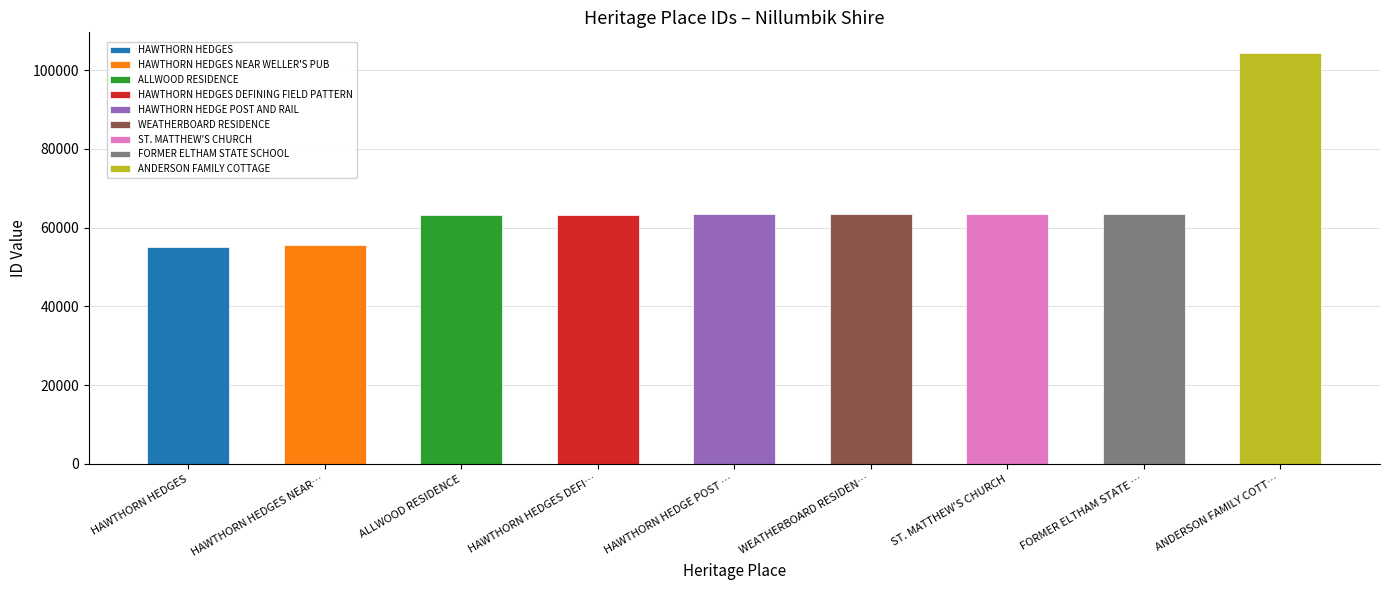

Rank the categories by value from lowest to highest.

HAWTHORN HEDGES, HAWTHORN HEDGES NEAR WELLER'S PUB, ALLWOOD RESIDENCE, HAWTHORN HEDGES DEFINING FIELD PATTERN, HAWTHORN HEDGE POST AND RAIL, WEATHERBOARD RESIDENCE, ST. MATTHEW'S CHURCH, FORMER ELTHAM STATE SCHOOL, ANDERSON FAMILY COTTAGE